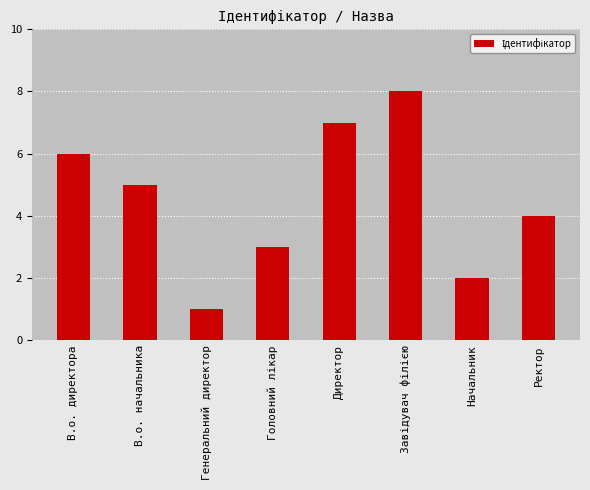

What is the ratio of the value at В.о. начальника to the value at В.о. директора?

0.8